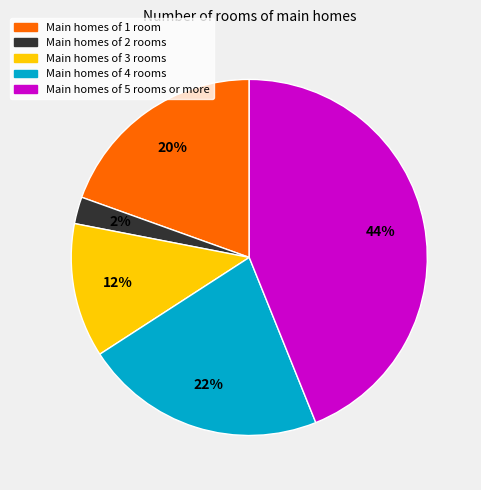

True or false: Main homes of 4 rooms accounts for 15% of the total.

False